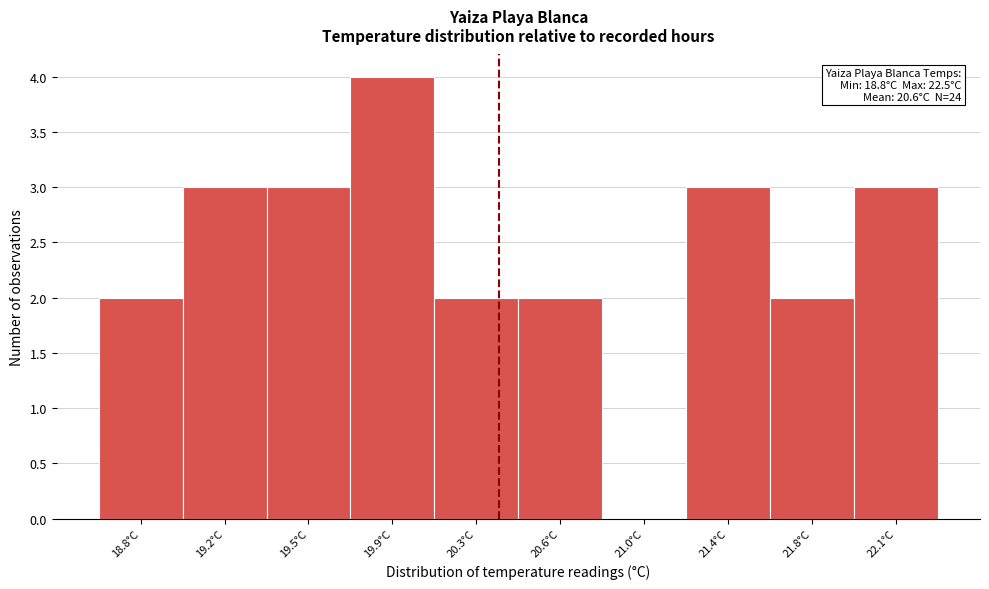

Reading right to left, transcribe all the data shown in this chart.

22.1°C=3	21.8°C=2	21.4°C=3	21.0°C=0	20.6°C=2	20.3°C=2	19.9°C=4	19.5°C=3	19.2°C=3	18.8°C=2